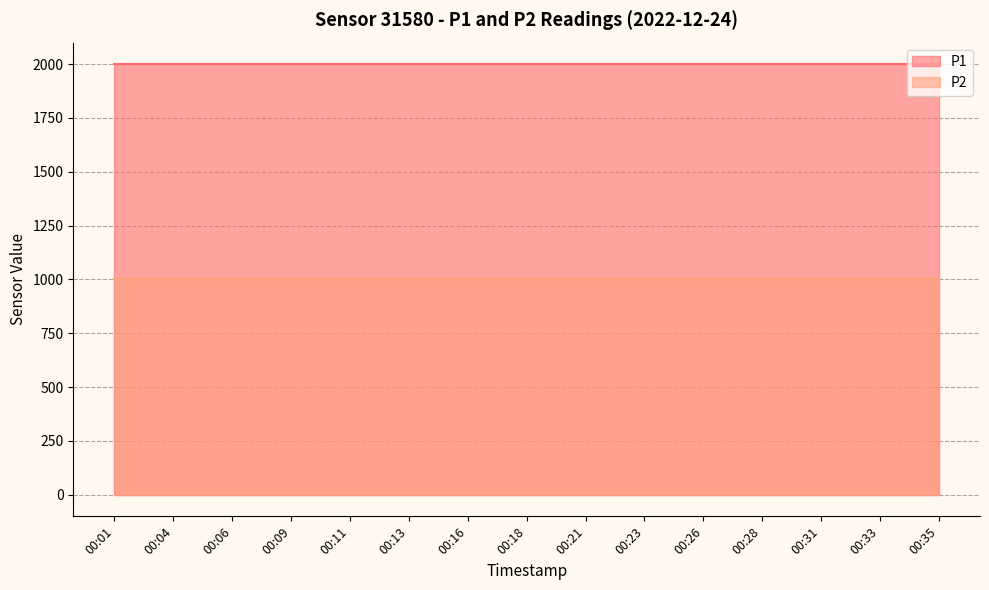

The value of P2 at 00:33 is 999.9. True or false?

True